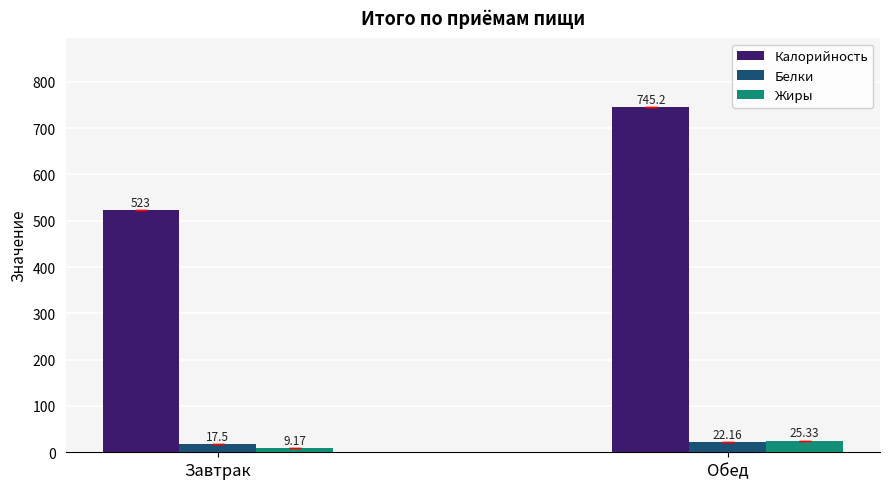

Reading left to right, extract all data points from this chart.

Калорийность: 523.0	745.2
Белки: 17.5	22.2
Жиры: 9.2	25.3